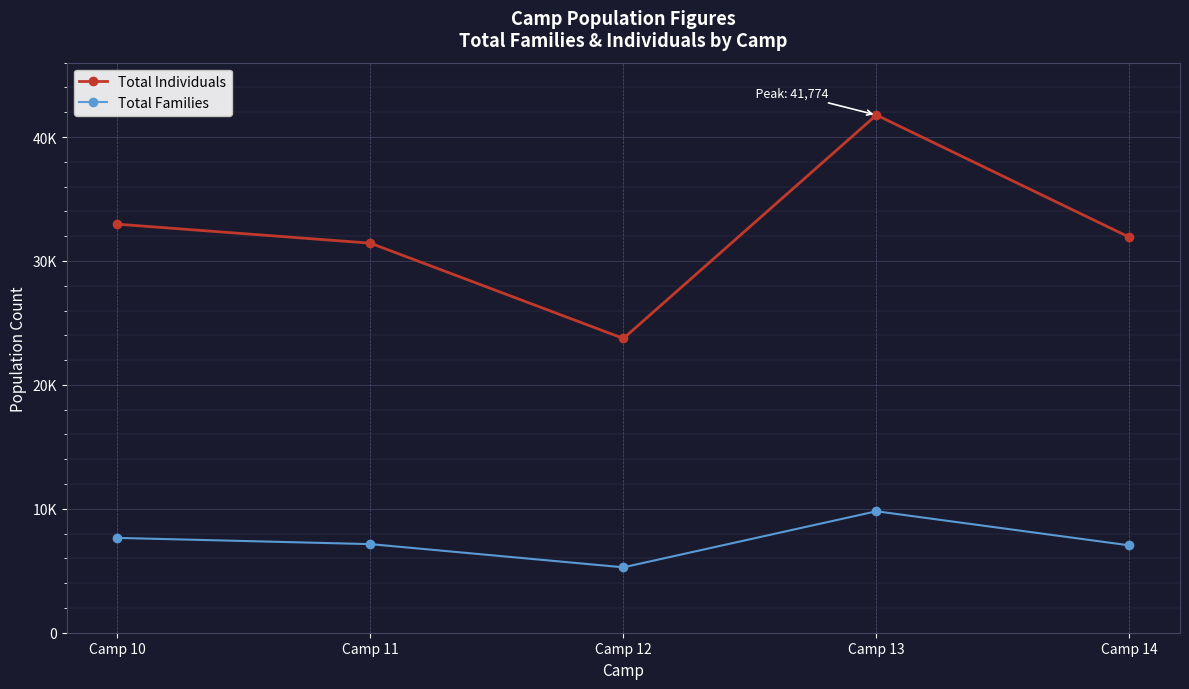

What is the value of the Total Individuals point at the 5th from the left?

31912